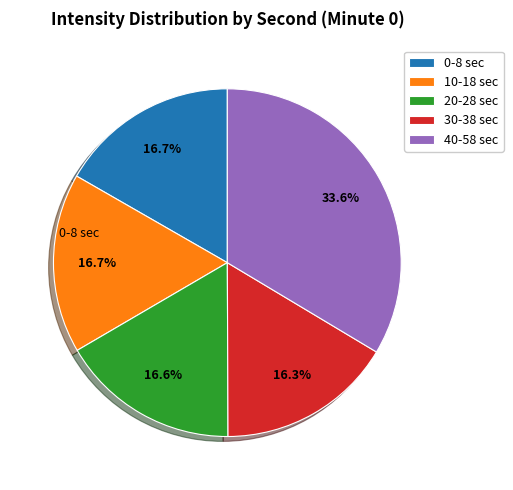

Does any single category account for the majority?

No